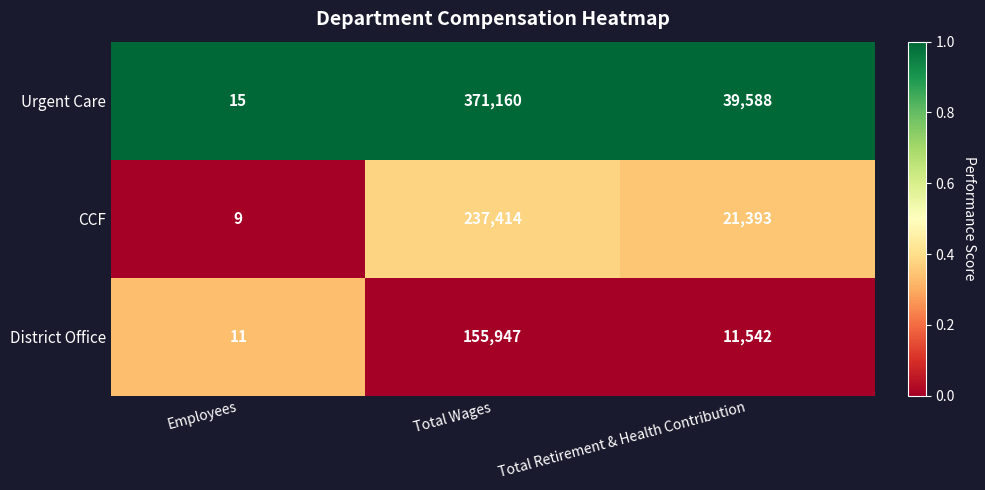

What is the spread (max minus min) of values at Total Retirement & Health Contribution?

28046